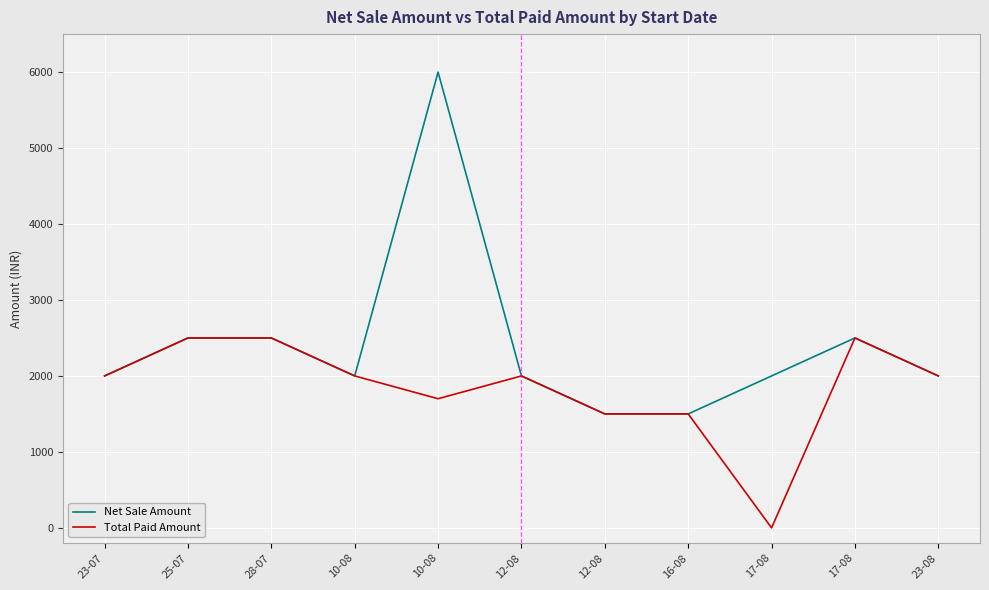

What are all the series names shown in the legend?

Net Sale Amount, Total Paid Amount